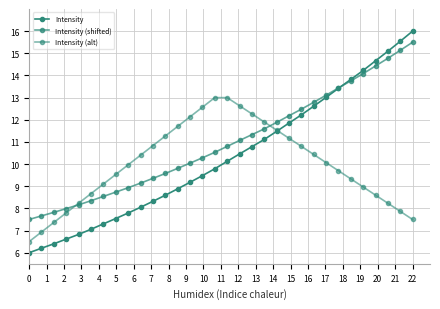

What is the value of the Intensity (alt) point at the 3rd from the left?

7.4